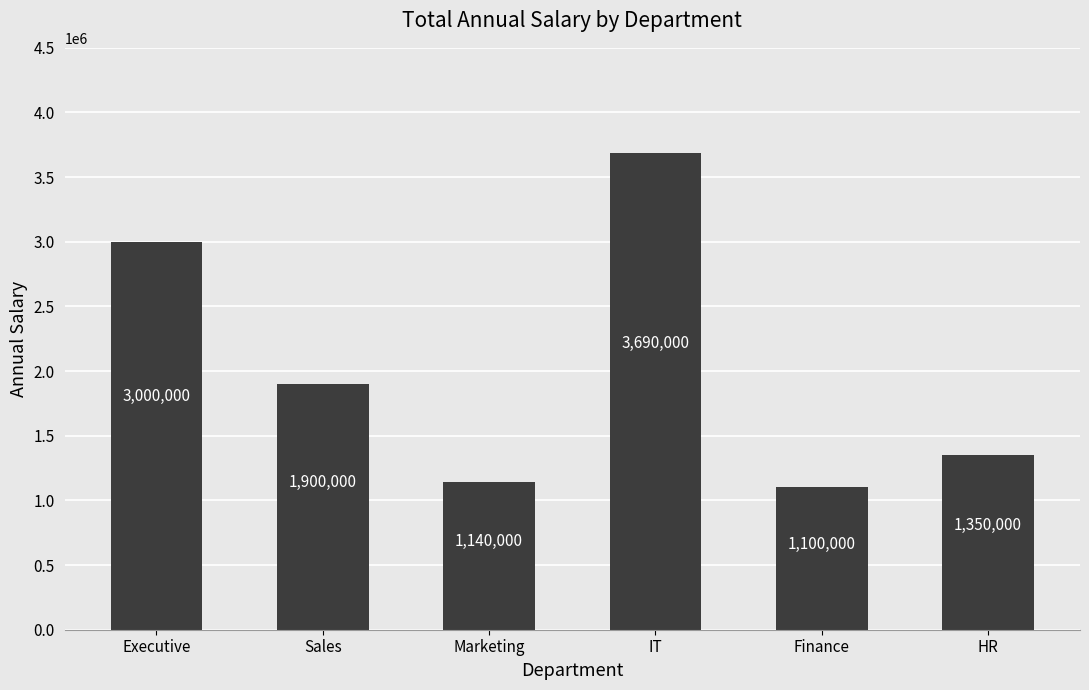

Reading left to right, extract all data points from this chart.

3000000	1900000	1140000	3690000	1100000	1350000